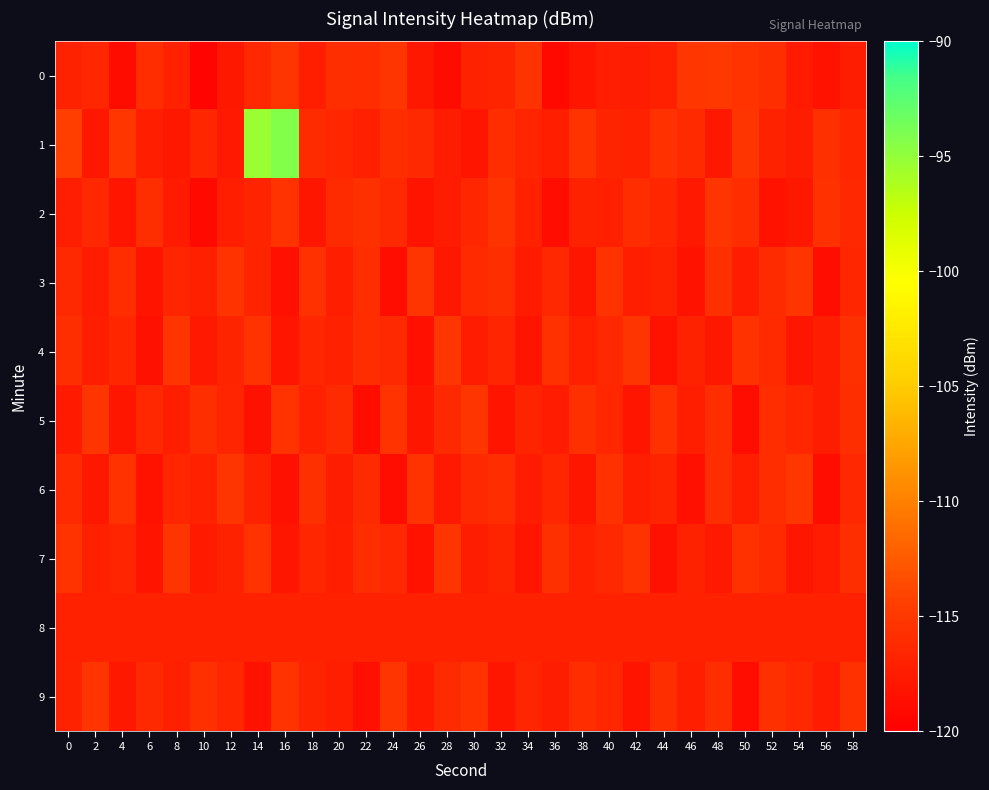

Which category has the lowest value across all series?

10